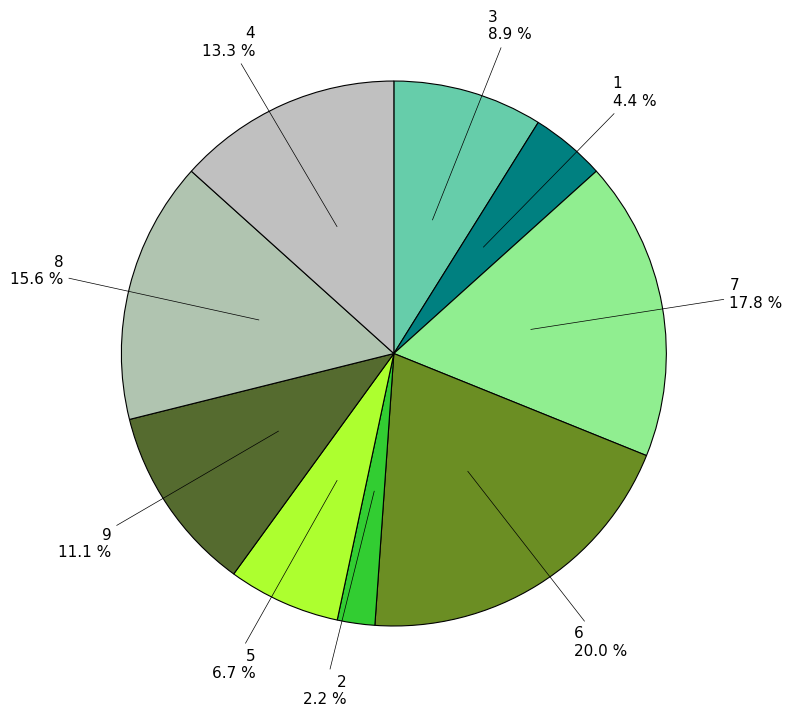

Approximately how many times larger is the value at 3 compared to 8?

0.6